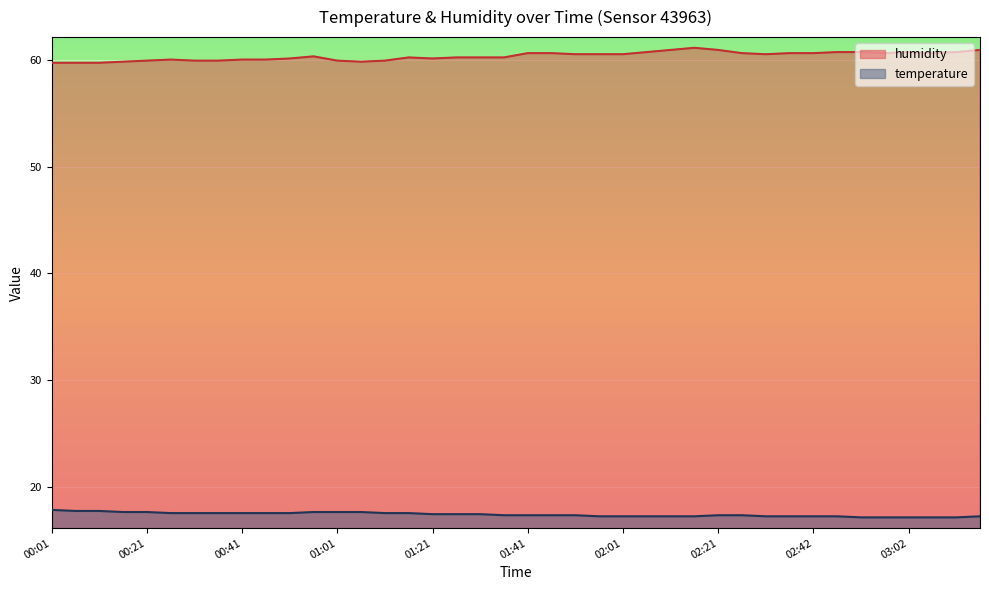

Does the chart display data point markers on the line(s)?

No